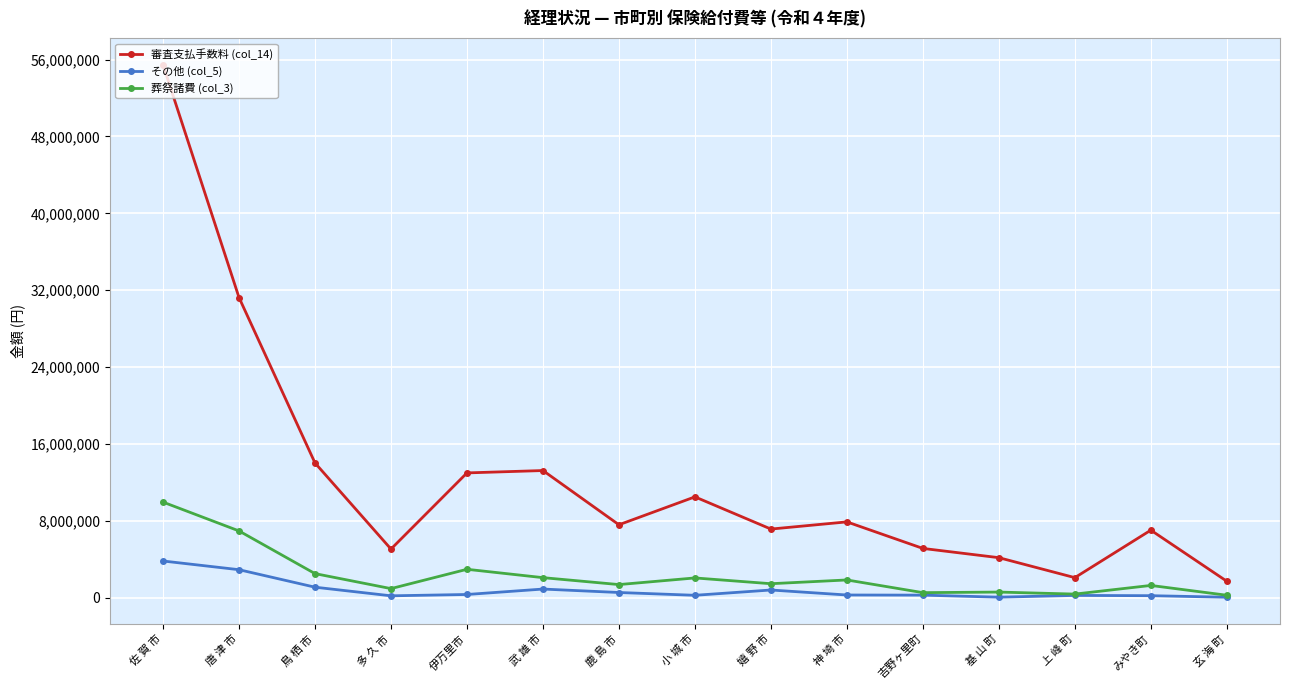

What is the minimum value for その他 (col_5)?

62049